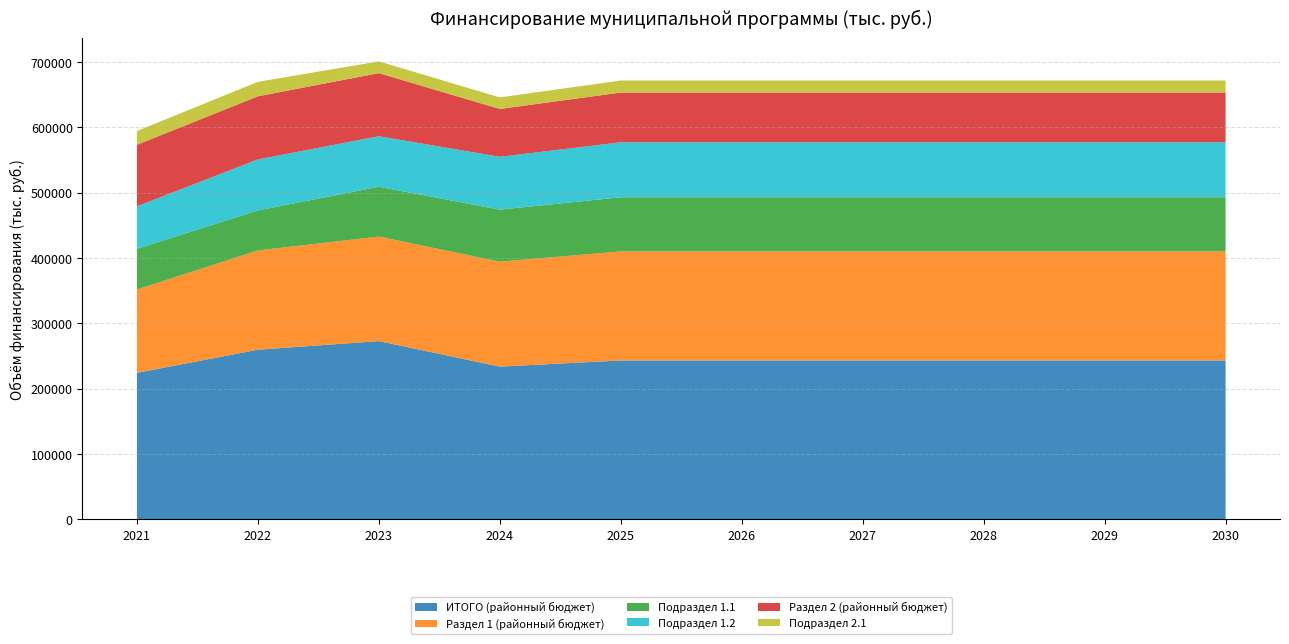

Reading left to right, extract all data points from this chart.

ИТОГО (районный бюджет): 224313.2	259741.0	272943.5	233870.5	243225.4	243225.4	243225.4	243225.4	243225.4	243225.4
Раздел 1 (районный бюджет): 127649.9	152023.4	160078.5	160630.6	167055.8	167055.8	167055.8	167055.8	167055.8	167055.8
Подраздел 1.1: 62301.1	61243.5	76196.3	79701.4	82889.5	82889.5	82889.5	82889.5	82889.5	82889.5
Подраздел 1.2: 65093.9	78115.3	77370.2	80929.2	84166.3	84166.3	84166.3	84166.3	84166.3	84166.3
Раздел 2 (районный бюджет): 94158.9	96611.1	96708.8	73239.9	76169.6	76169.6	76169.6	76169.6	76169.6	76169.6
Подраздел 2.1: 21065.0	22163.0	17938.0	17706.7	18415.0	18415.0	18415.0	18415.0	18415.0	18415.0